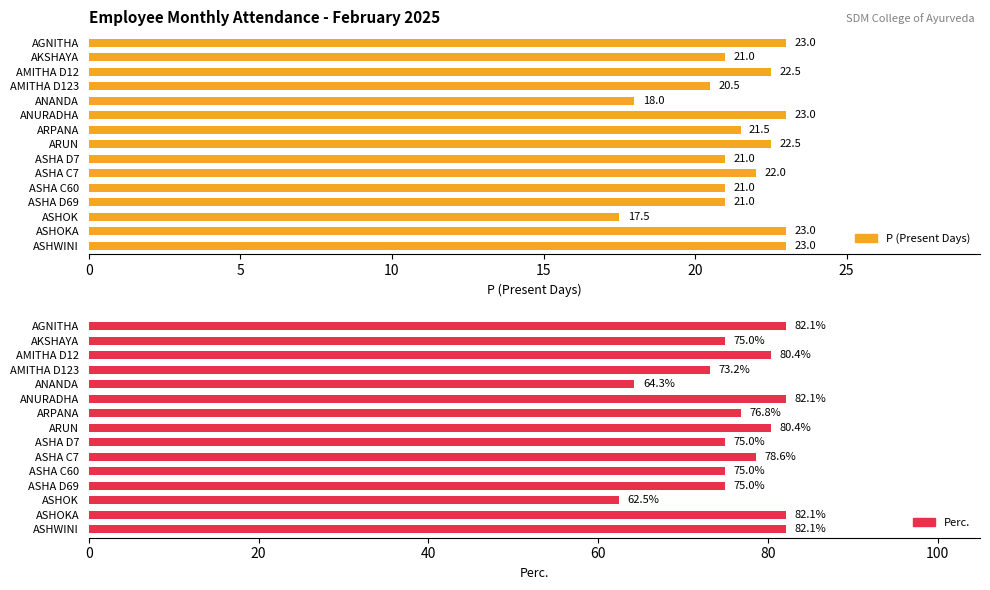

Reading left to right, what are all the values shown in this chart?

P (Present Days): 23.0	21.0	22.5	20.5	18.0	23.0	21.5	22.5	21.0	22.0	21.0	21.0	17.5	23.0	23.0
Perc.: 82.1	75.0	80.4	73.2	64.3	82.1	76.8	80.4	75.0	78.6	75.0	75.0	62.5	82.1	82.1